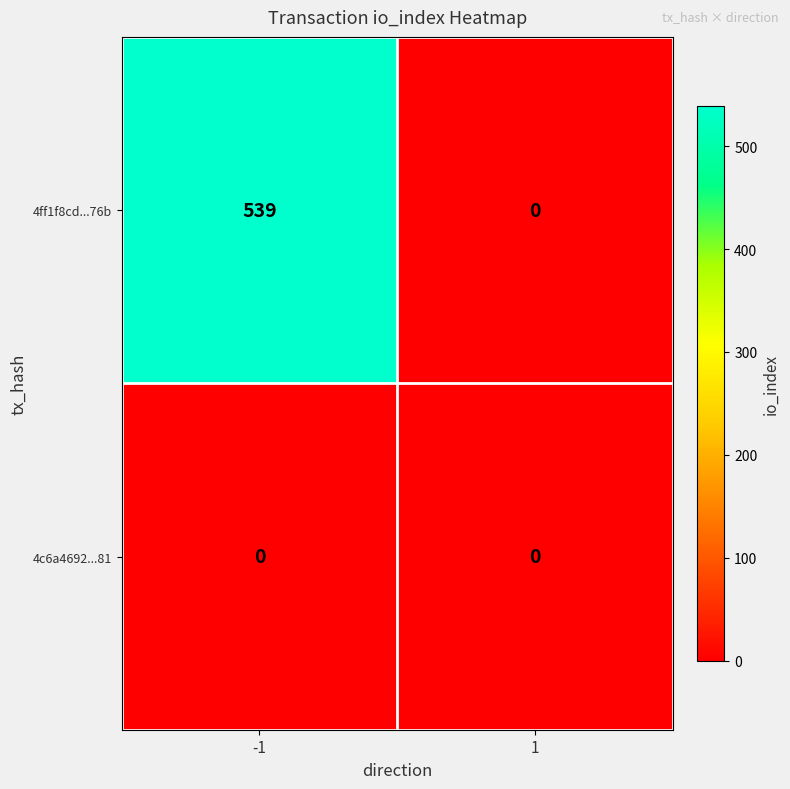

Rank the series at -1 from highest to lowest value.

4ff1f8cd...76b, 4c6a4692...81